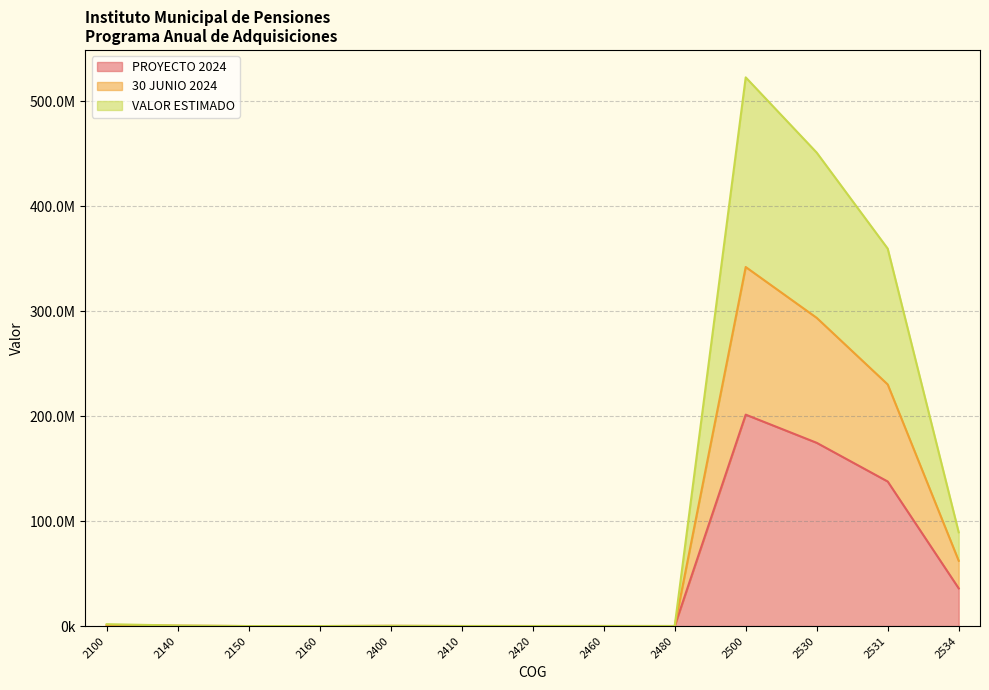

Read the 30 JUNIO 2024 value at 2531.

230258611.9